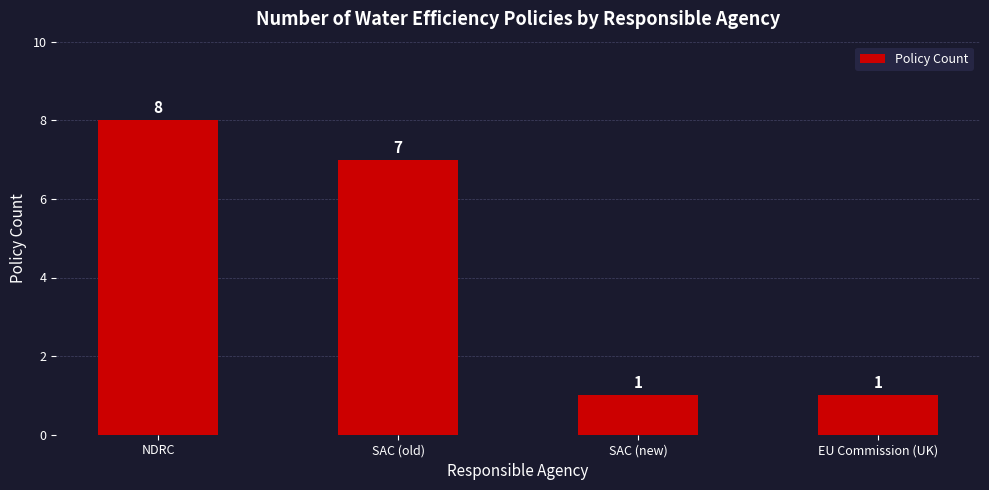

Which label corresponds to the largest value in the chart?

NDRC